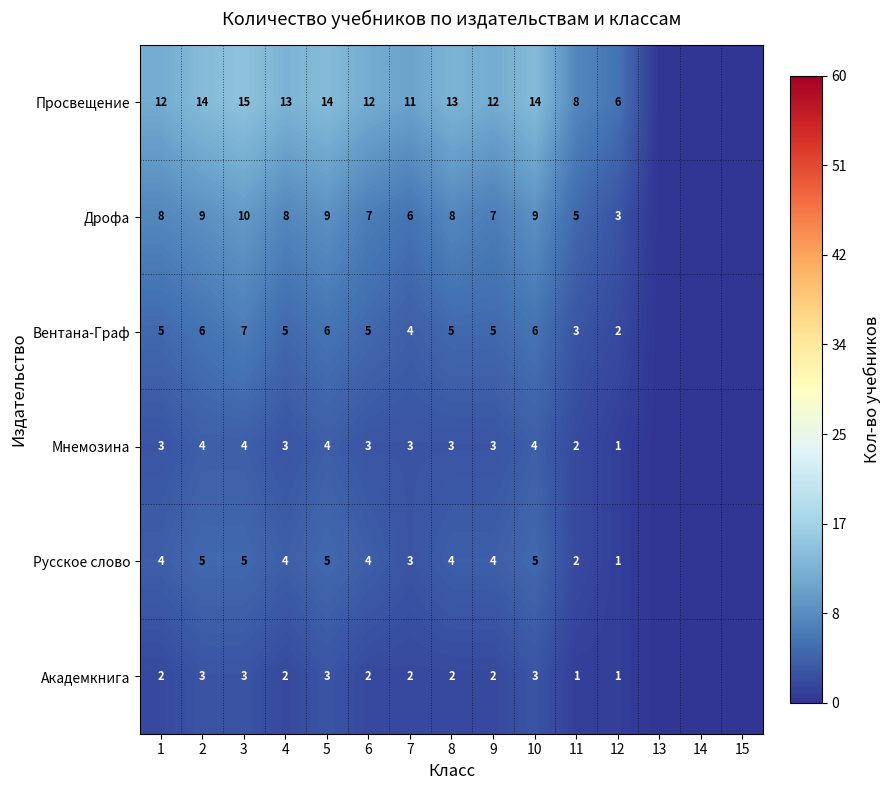

Rank the series at 3 from lowest to highest value.

Академкнига, Мнемозина, Русское слово, Вентана-Граф, Дрофа, Просвещение